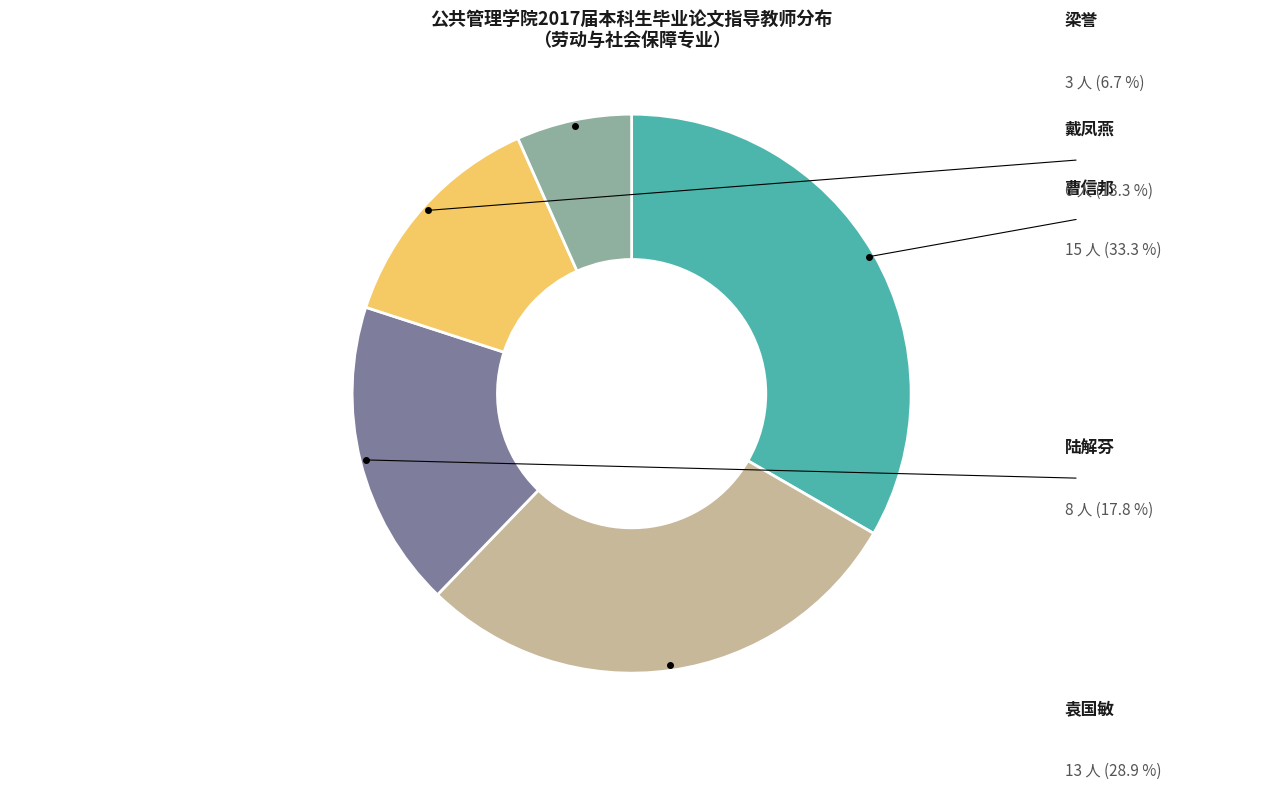

Does any single category account for the majority?

No